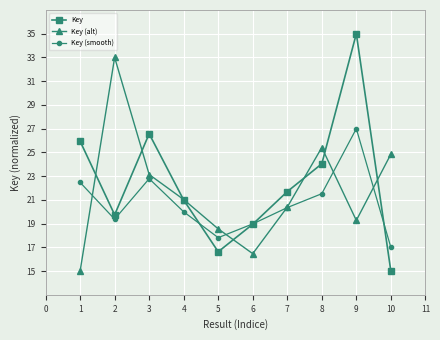

How many intersections are there between Key and Key (smooth)?

3